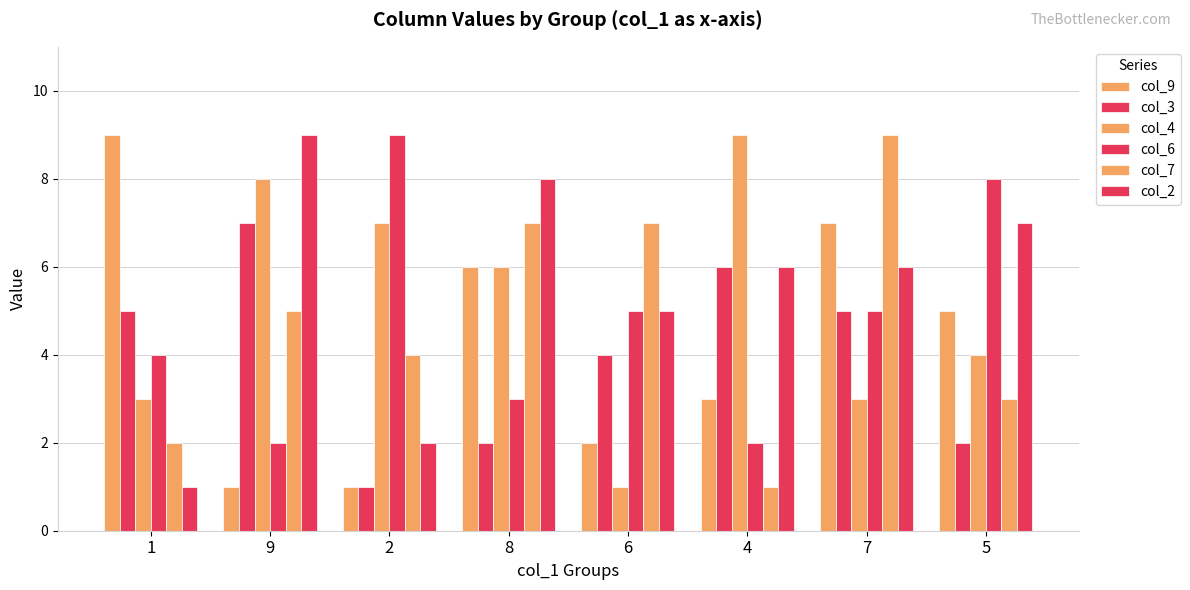

How many categories are shown in the chart?

8